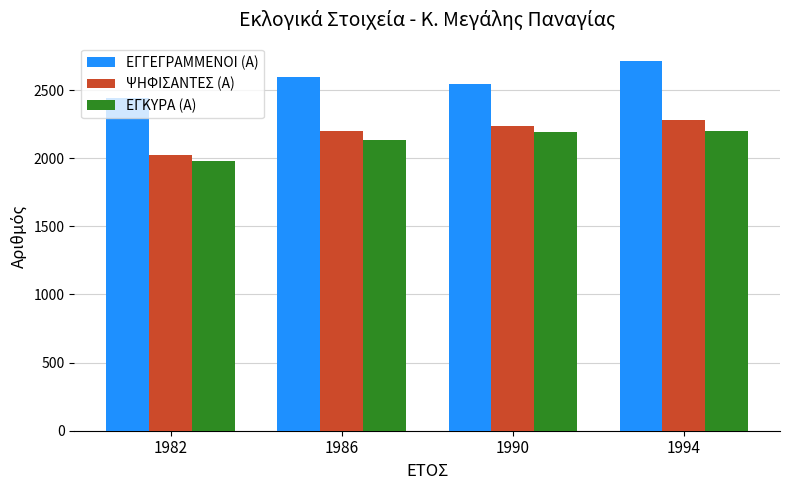

What is the highest value of the ΕΓΚΥΡΑ (Α) series?

2196